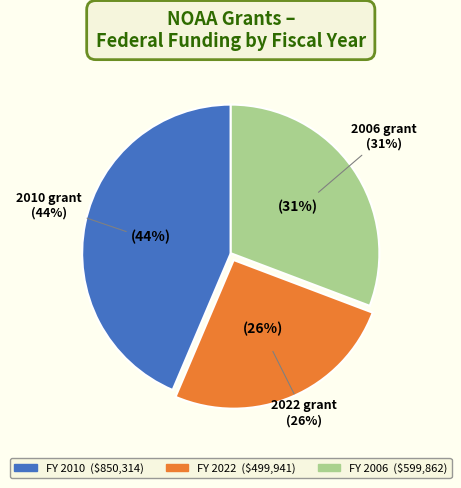

Is 2022 the majority of the pie?

No